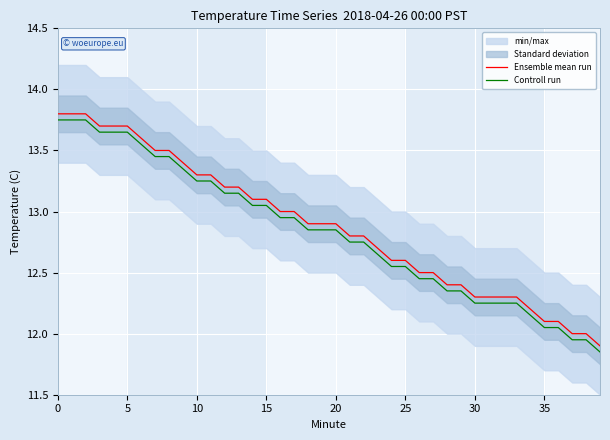

Which has a higher value, 20 or 39?

20